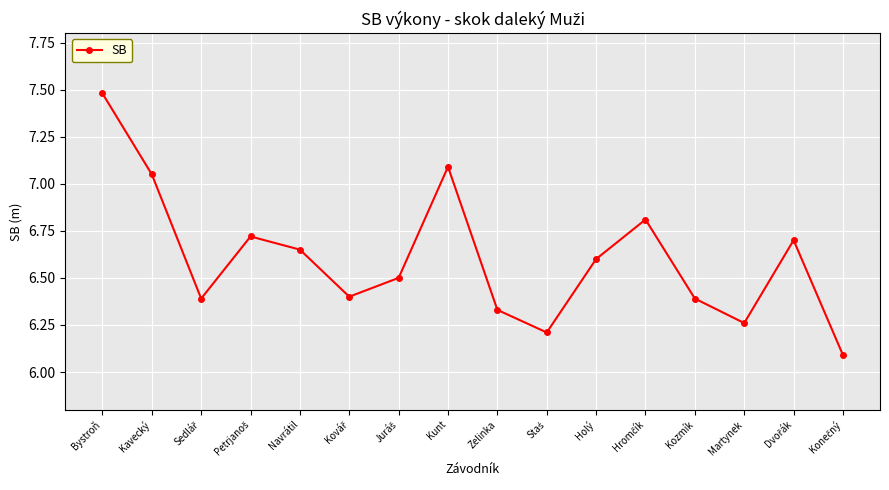

How many points are higher than both their immediate neighbors (excluding endpoints)?

4